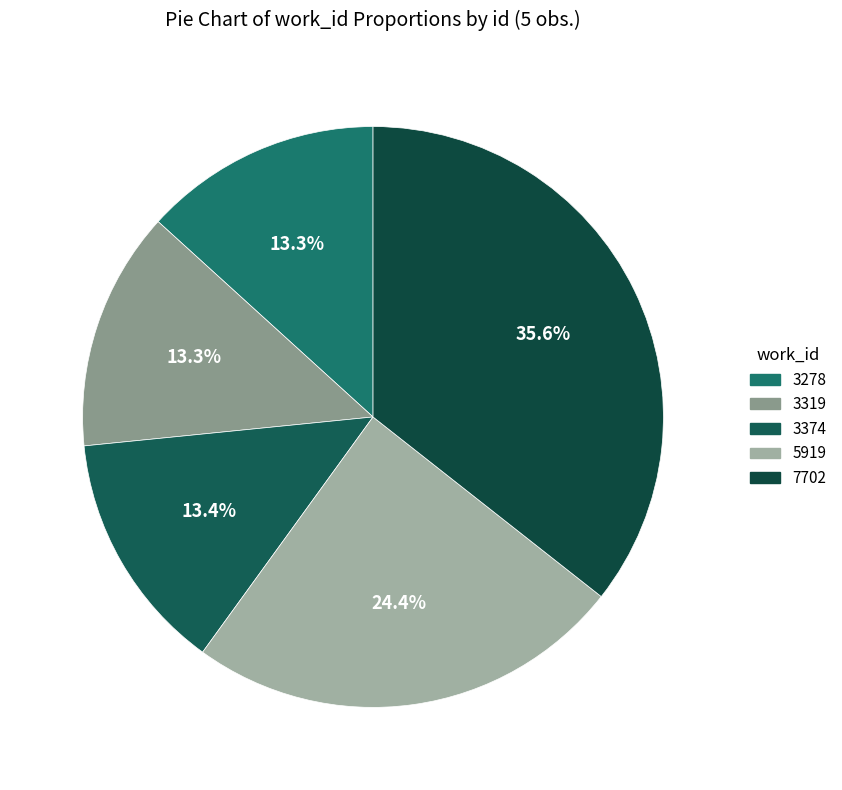

Which category has the biggest portion of the pie?

7702